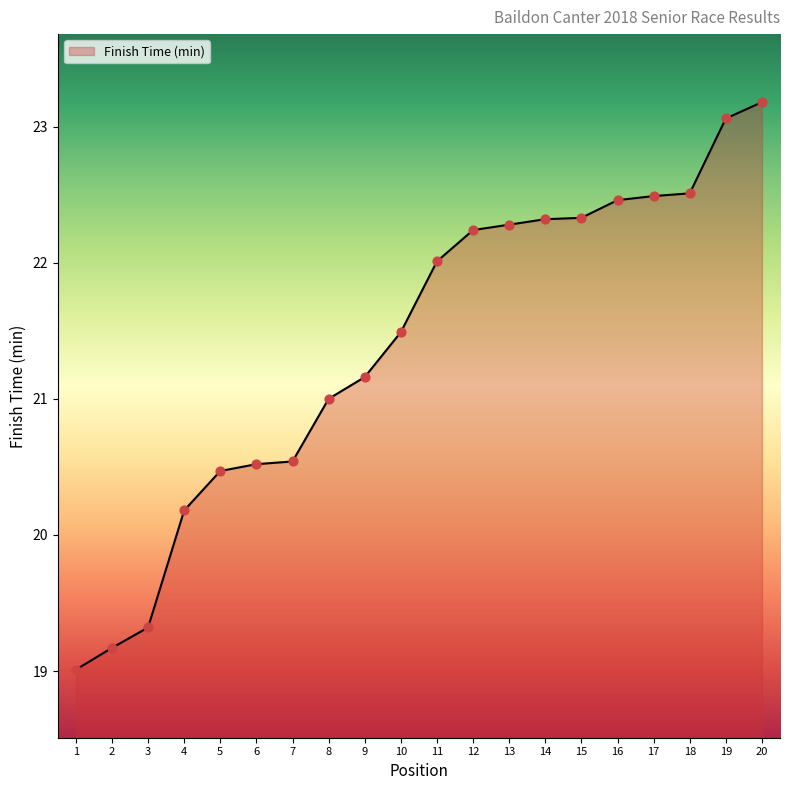

What is the change in value from 18 to 20?

+0.7